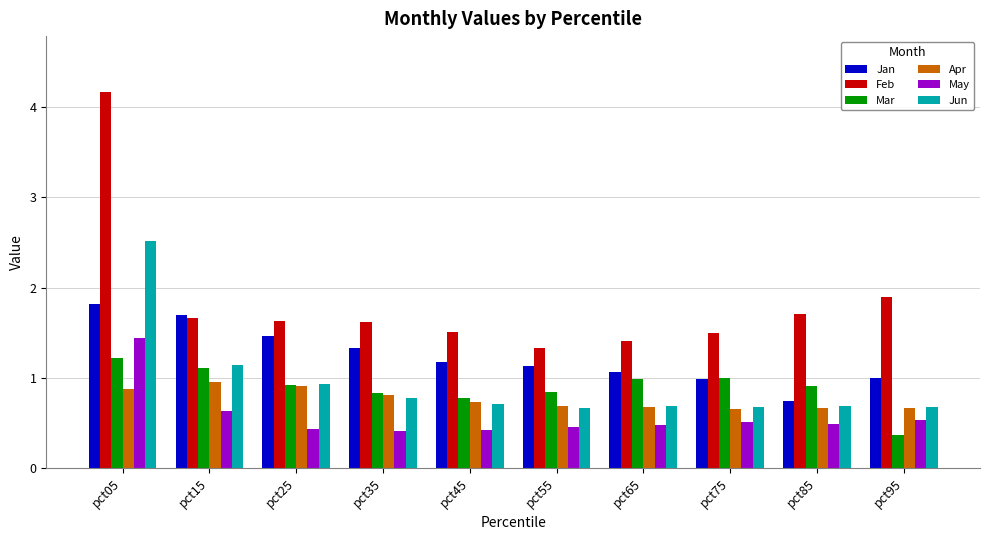

Rank the series by their maximum value, from highest to lowest.

Feb, Jun, Jan, May, Mar, Apr